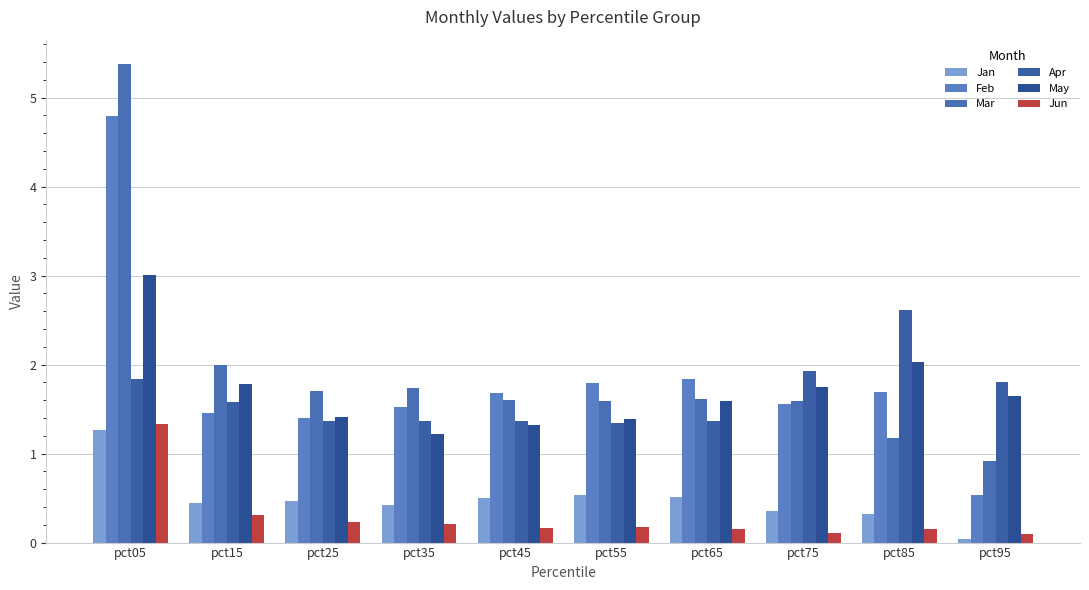

At which category is the sum across all series the highest?

pct05